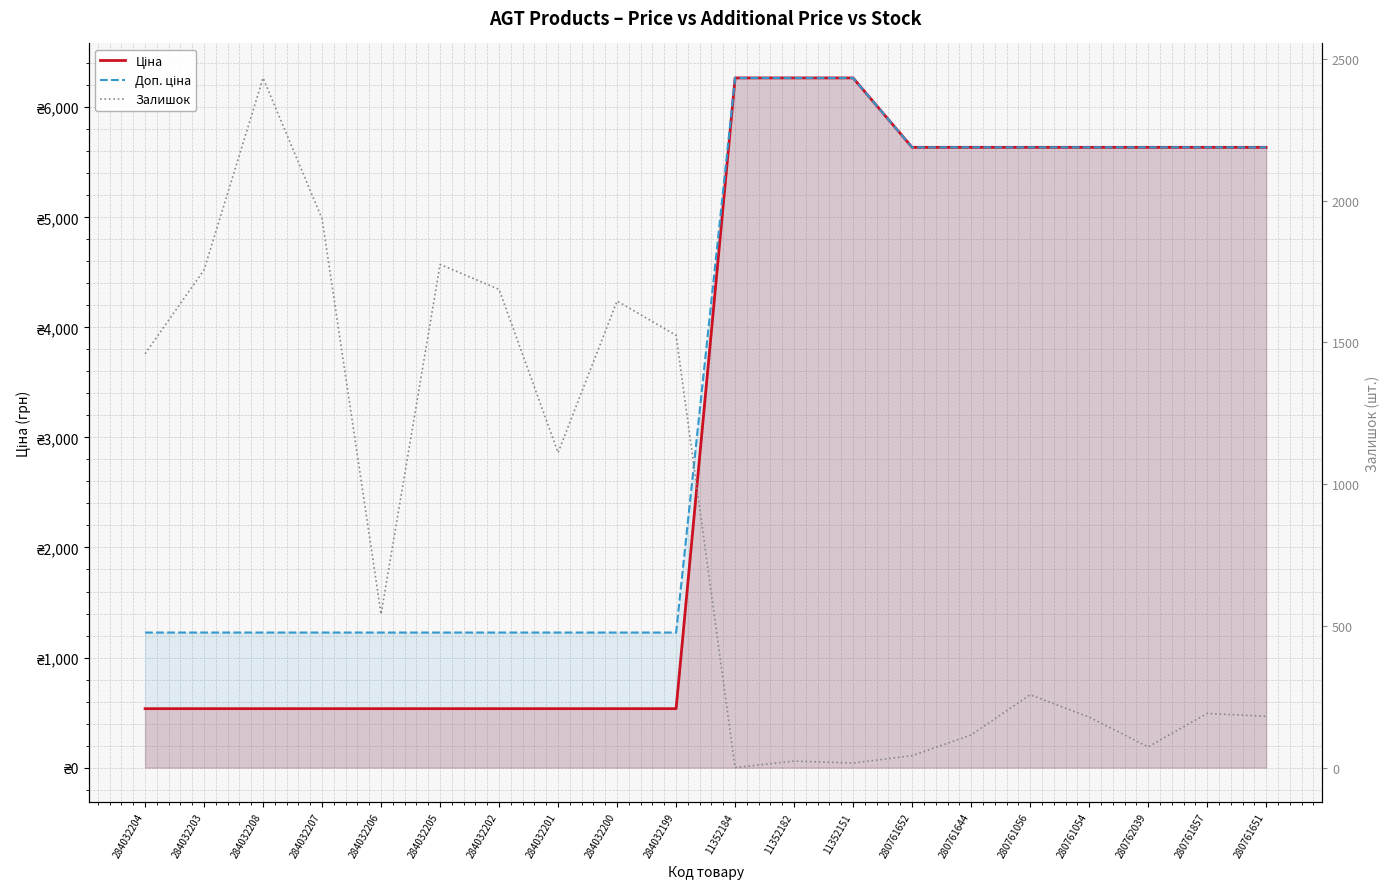

Which series has the largest total across all categories?

Доп. ціна